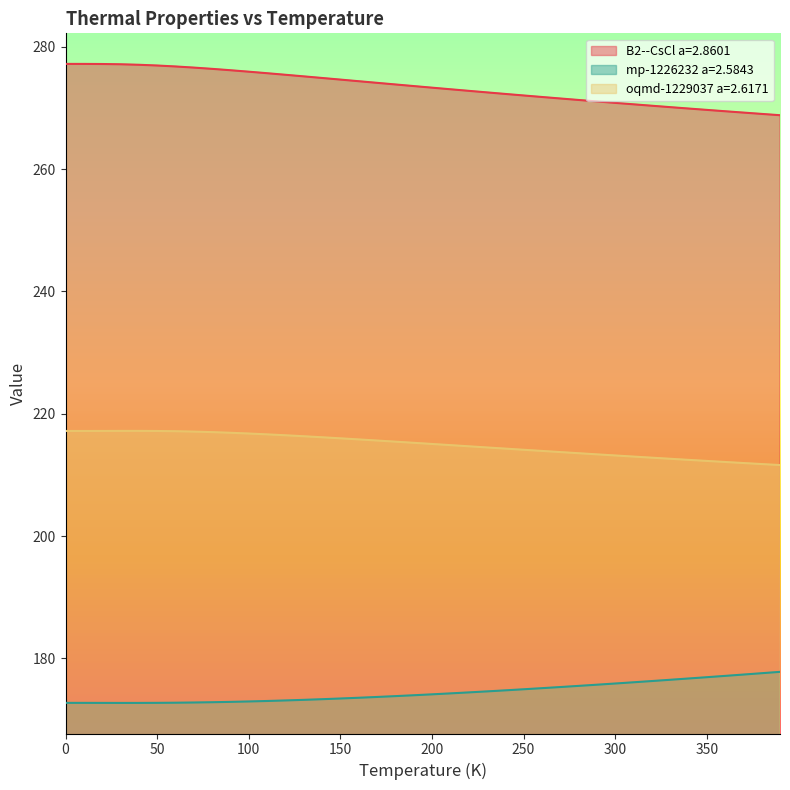

What is the value of the oqmd-1229037 a=2.6171 point at the 38th from the left?

211.9